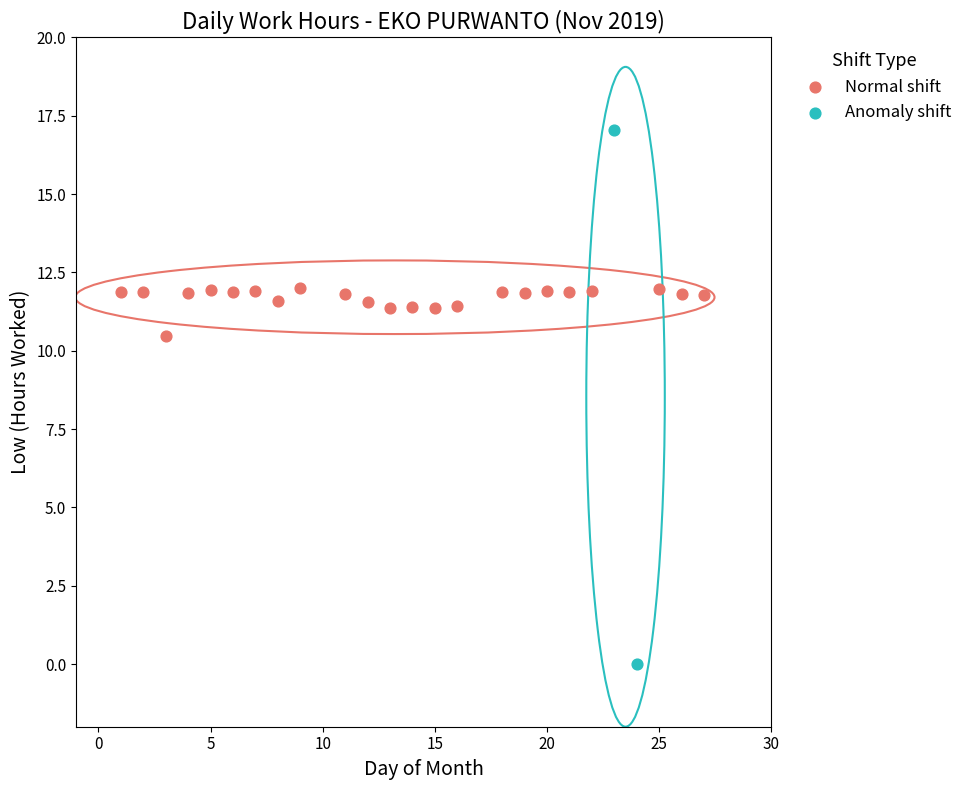

Which series reaches the maximum Y coordinate?

Anomaly shift